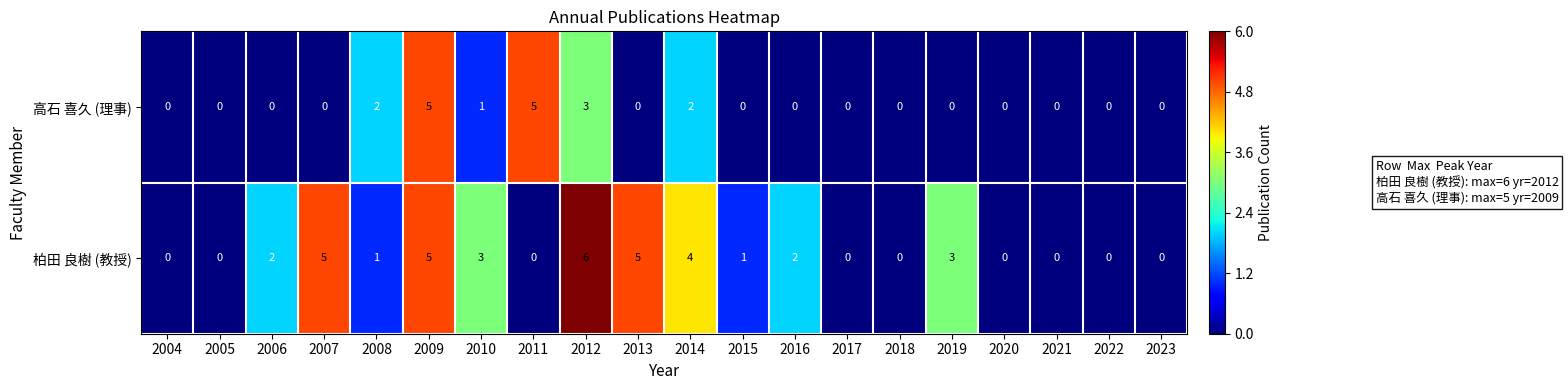

What is the maximum value for 高石 喜久 (理事)?

5